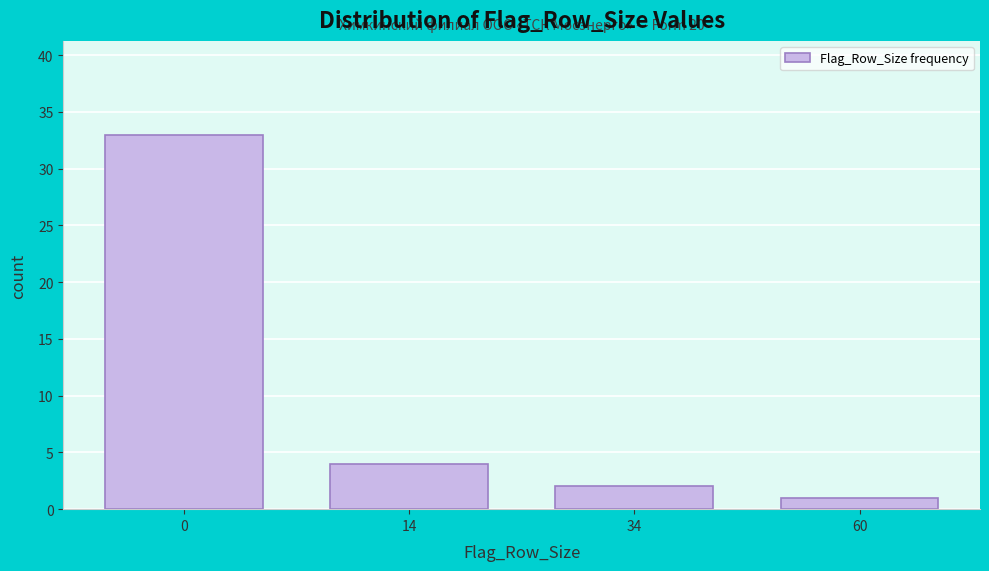

Reading left to right, transcribe all the data shown in this chart.

0=33	14=4	34=2	60=1